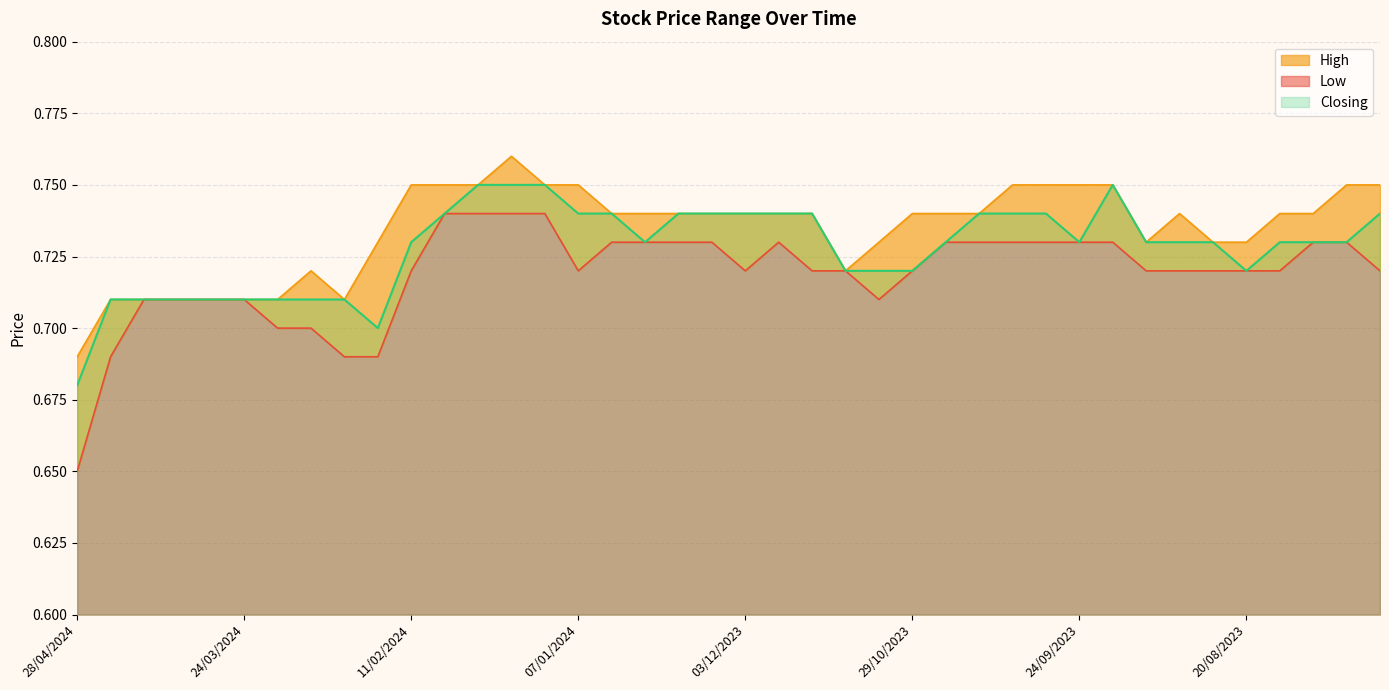

What is the sum of the Low values at 05/11/2023 and 28/01/2024?

1.4